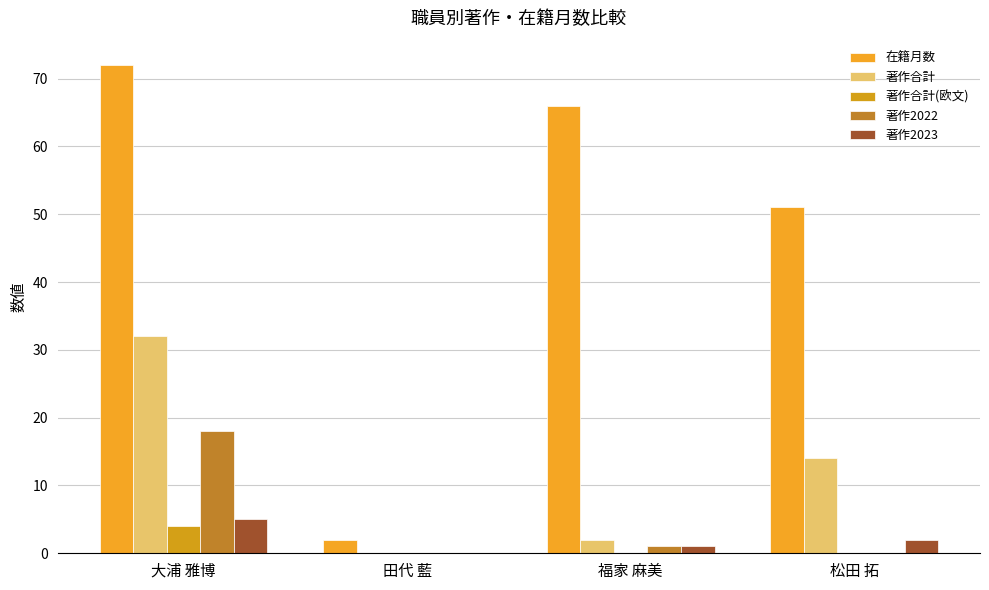

Are the bars horizontal?

No